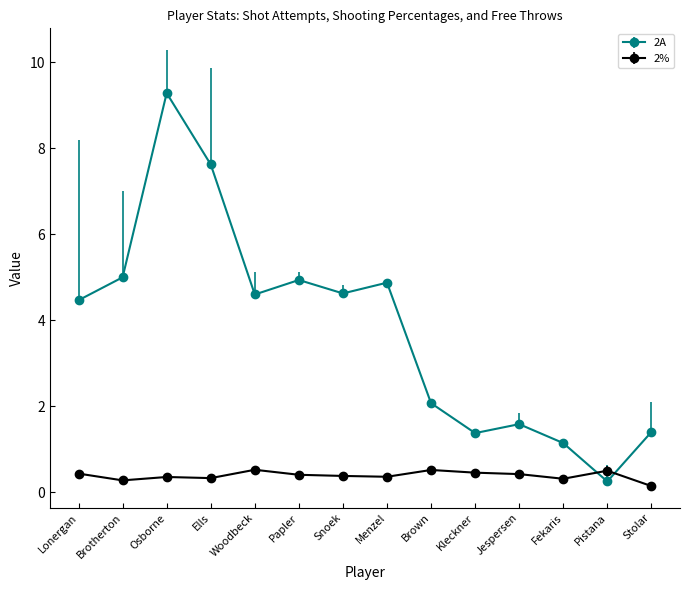

Count the number of categories in the chart.

14